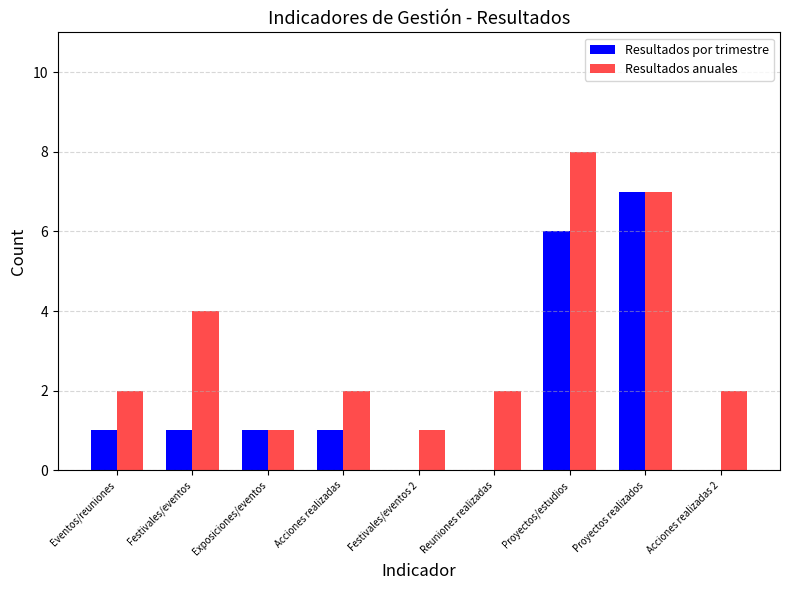

How many categories are shown in the chart?

9